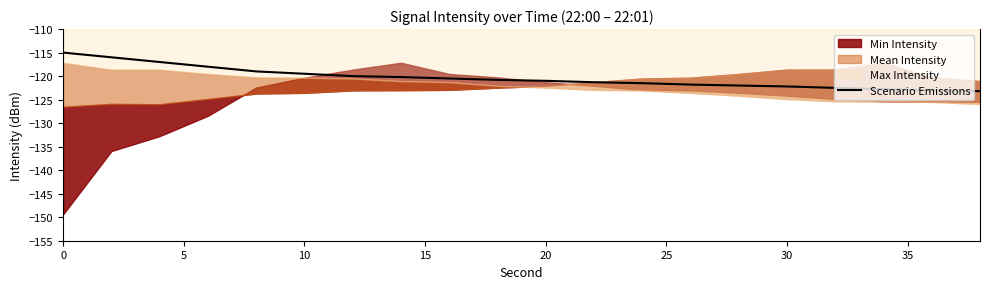

What is the minimum value for Scenario Emissions?

-123.2